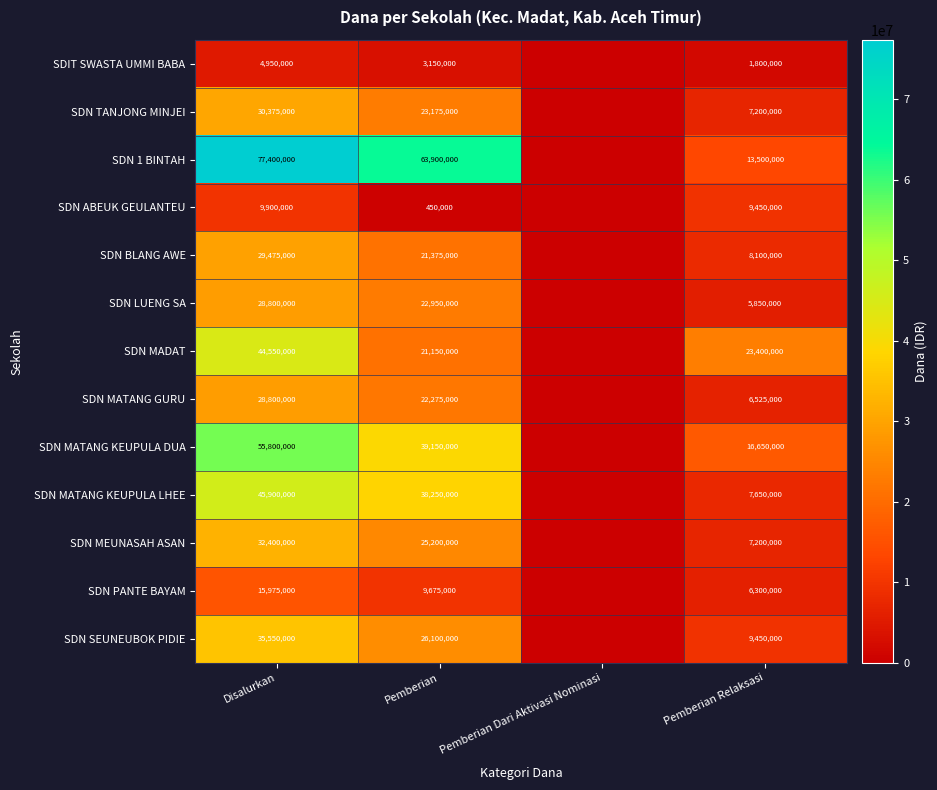

What is the difference between the SDN TANJONG MINJEI values at Disalurkan and Pemberian Relaksasi?

23175000